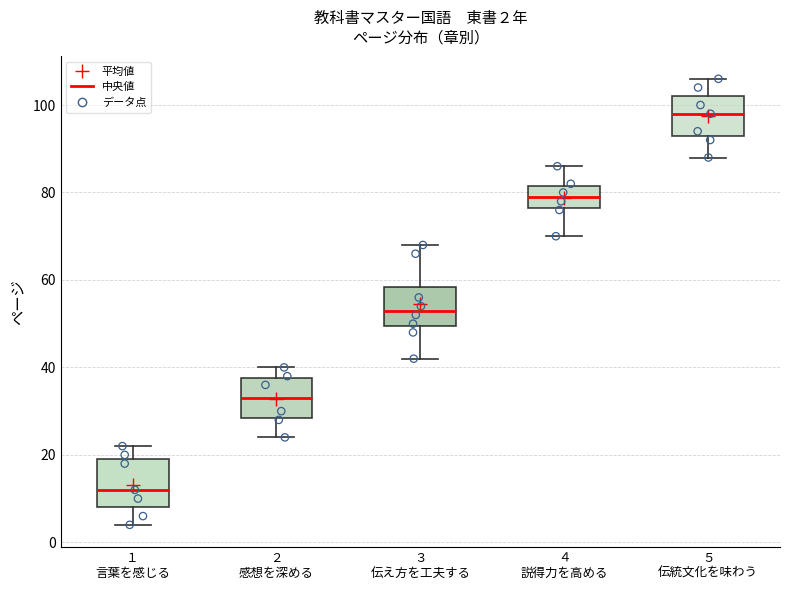

Comparing the boxes themselves (not the whiskers), which one is the tallest?

１ 言葉を感じる